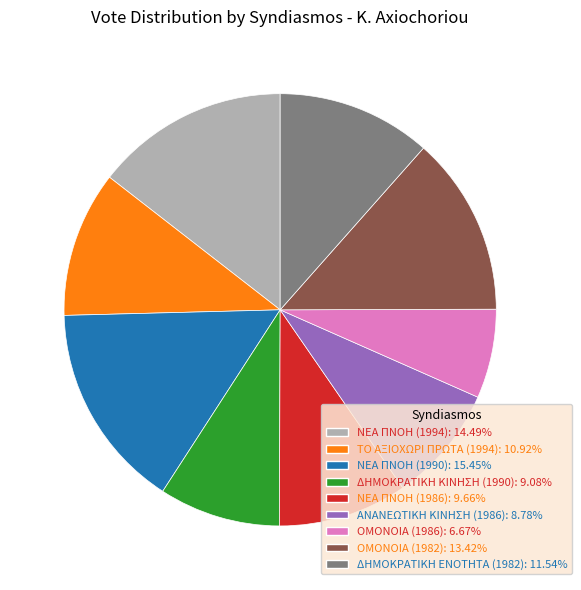

Combined, do ΝΕΑ ΠΝΟΗ (1990) and ΑΝΑΝΕΩΤΙΚΗ ΚΙΝΗΣΗ (1986) account for over 50%?

No